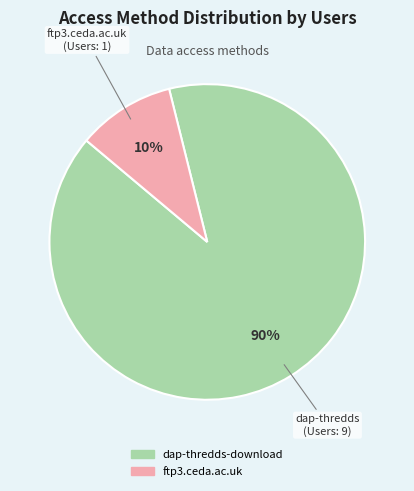

What is the majority slice?

dap-thredds-download